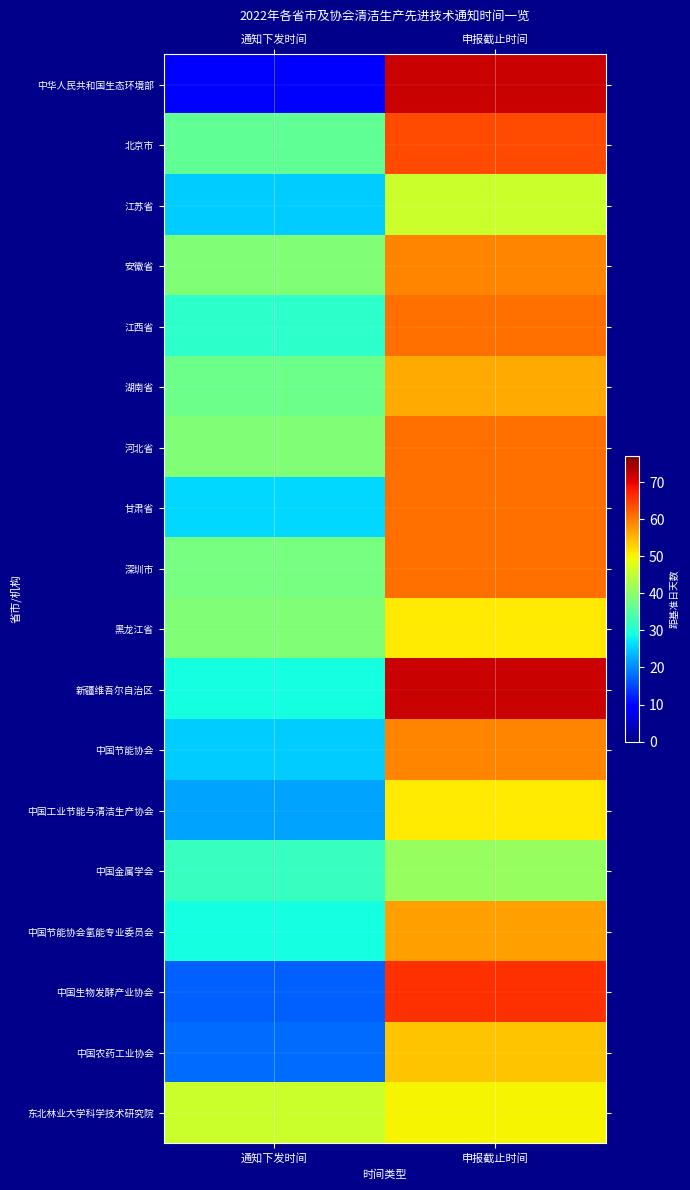

What is the smallest value displayed?

9